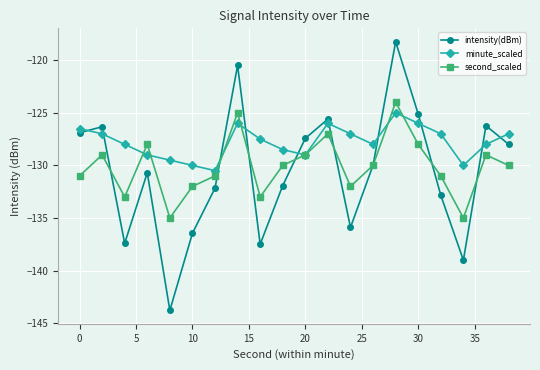

List the series in order of their overall mean, lowest first.

intensity(dBm), second_scaled, minute_scaled